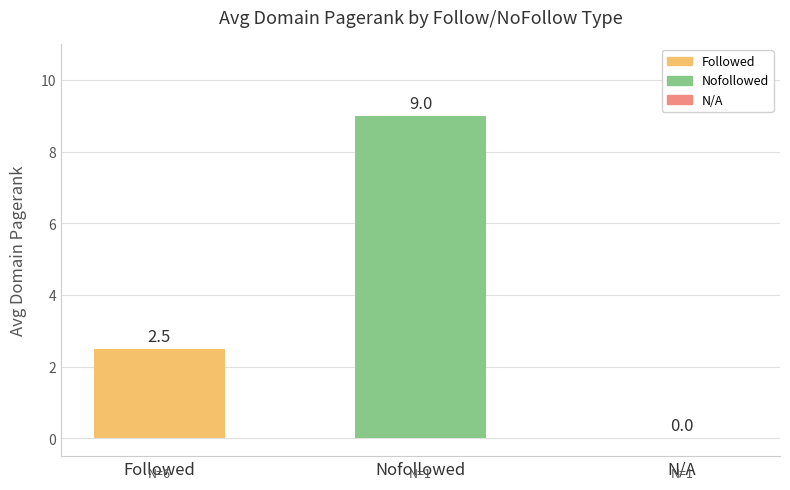

Count the number of data series in this chart.

2